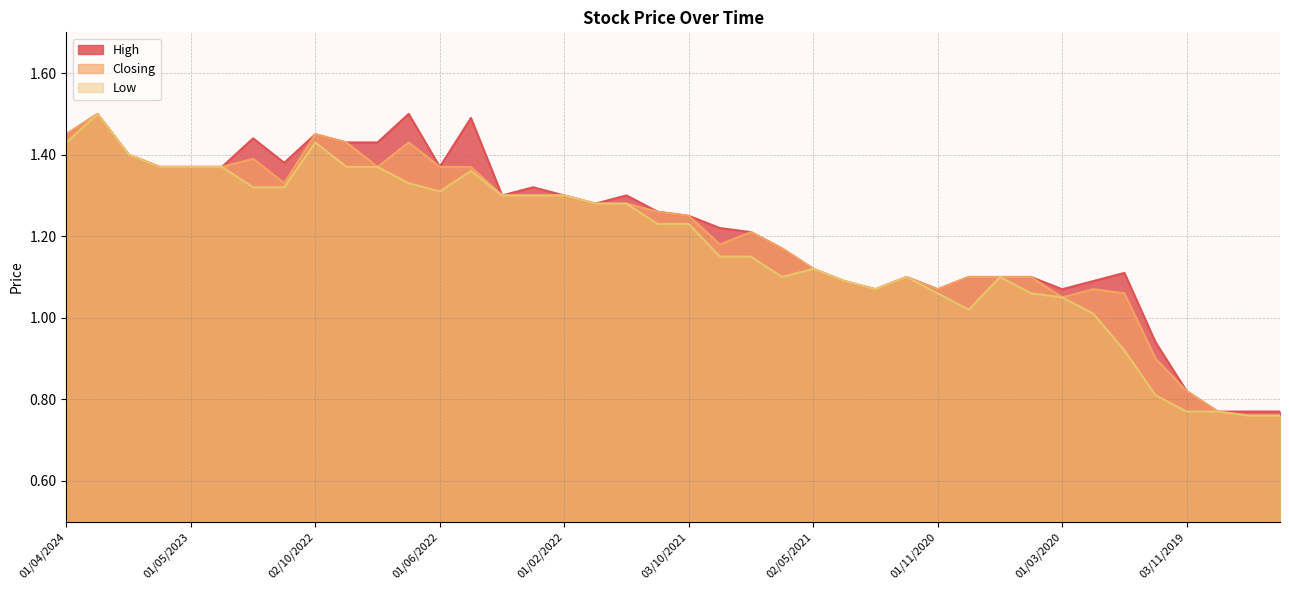

Does the chart display data point markers on the line(s)?

No